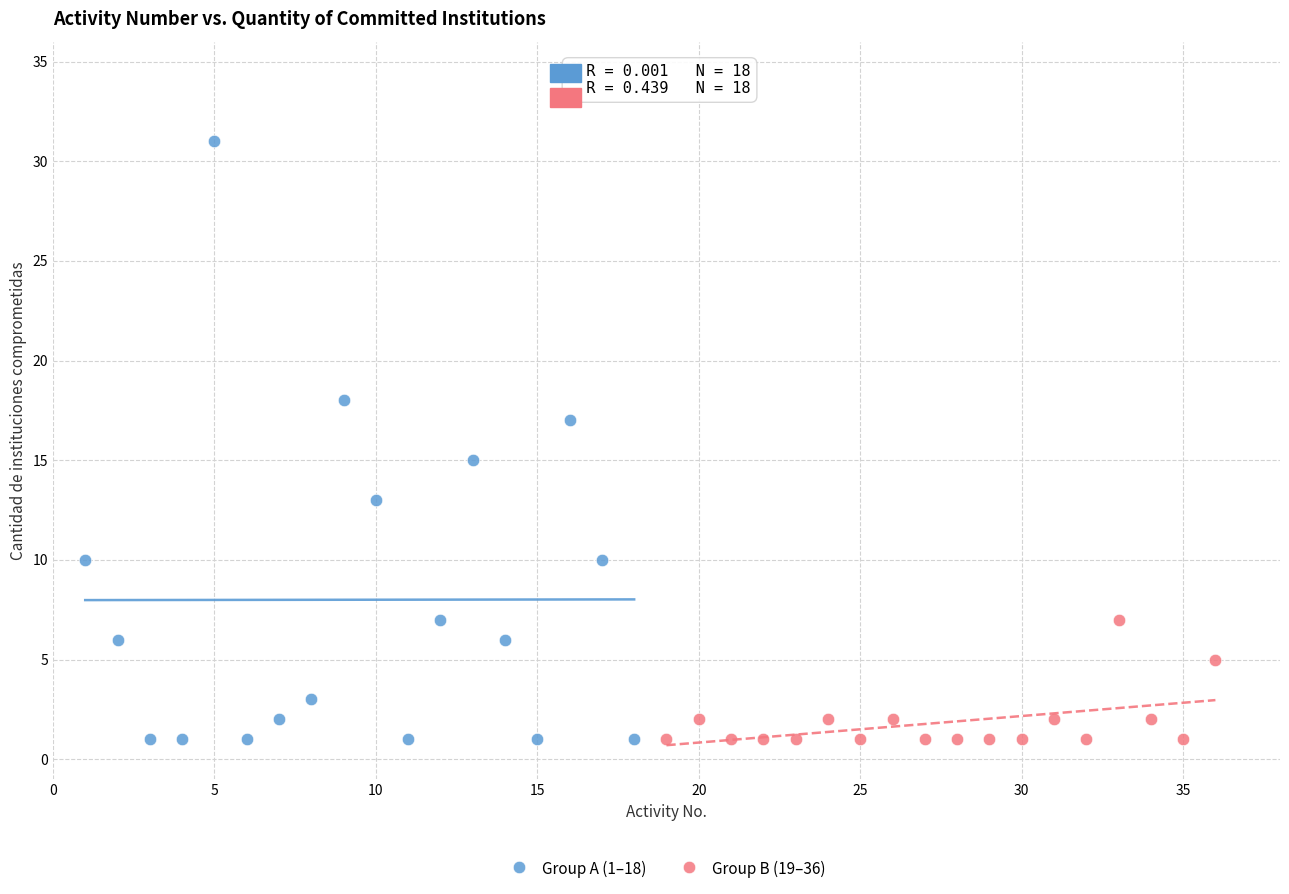

Which series has the widest spread of Y values?

Group A (1–18)